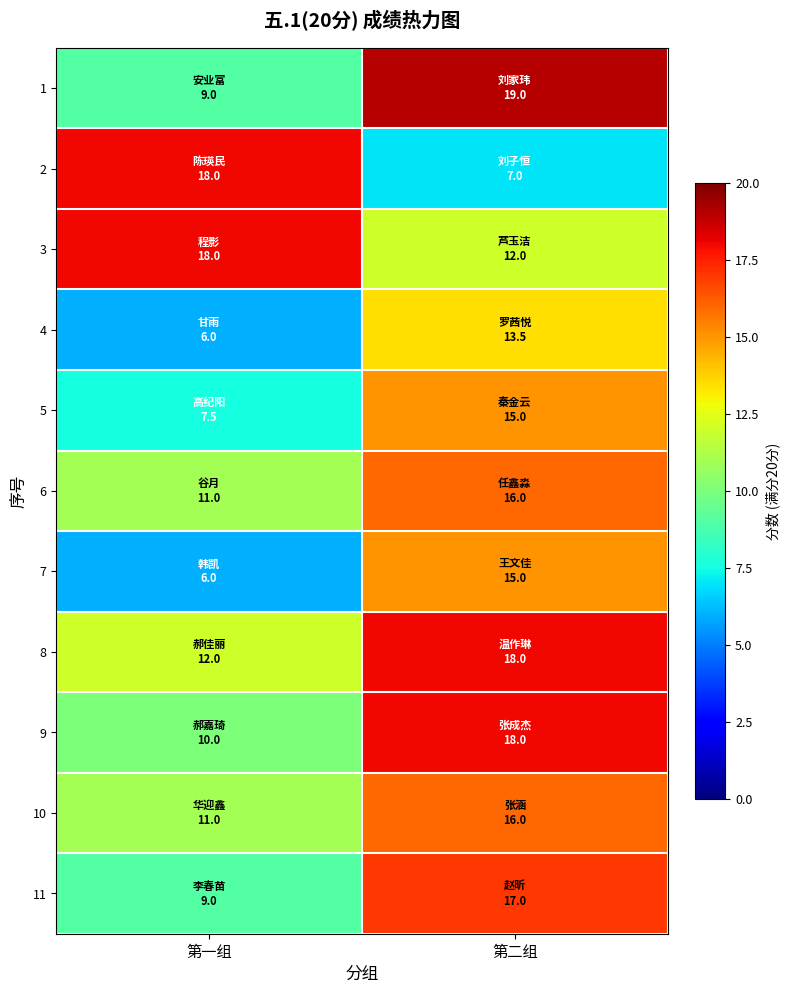

Rank the series at 第二组 from lowest to highest value.

2, 3, 4, 5, 7, 6, 10, 11, 8, 9, 1